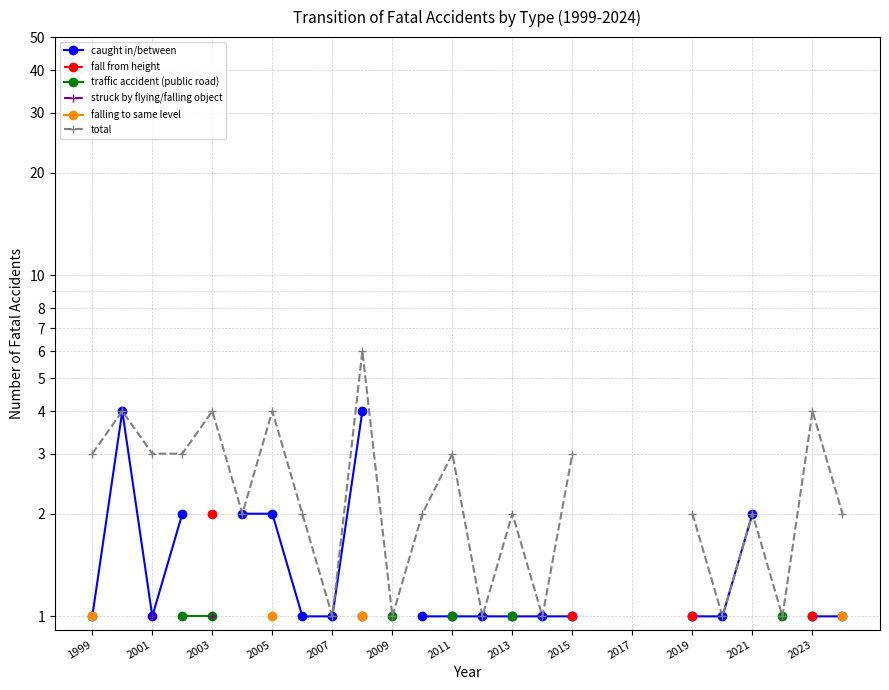

What is the value of the falling to same level point at the 1st from the left?

1.0